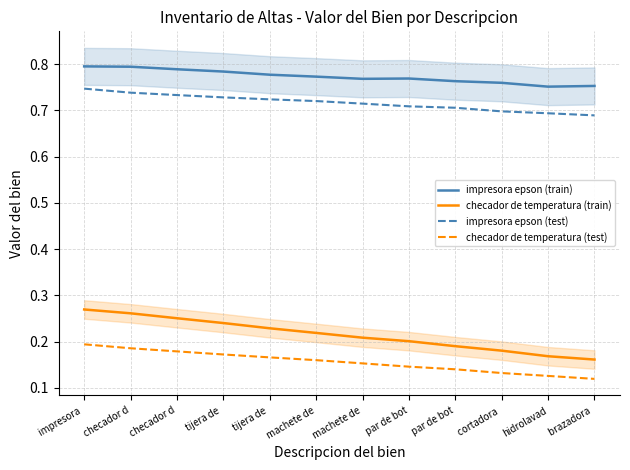

List the series in order of their peak value, lowest first.

checador de temperatura (test), checador de temperatura (train), impresora epson (test), impresora epson (train)